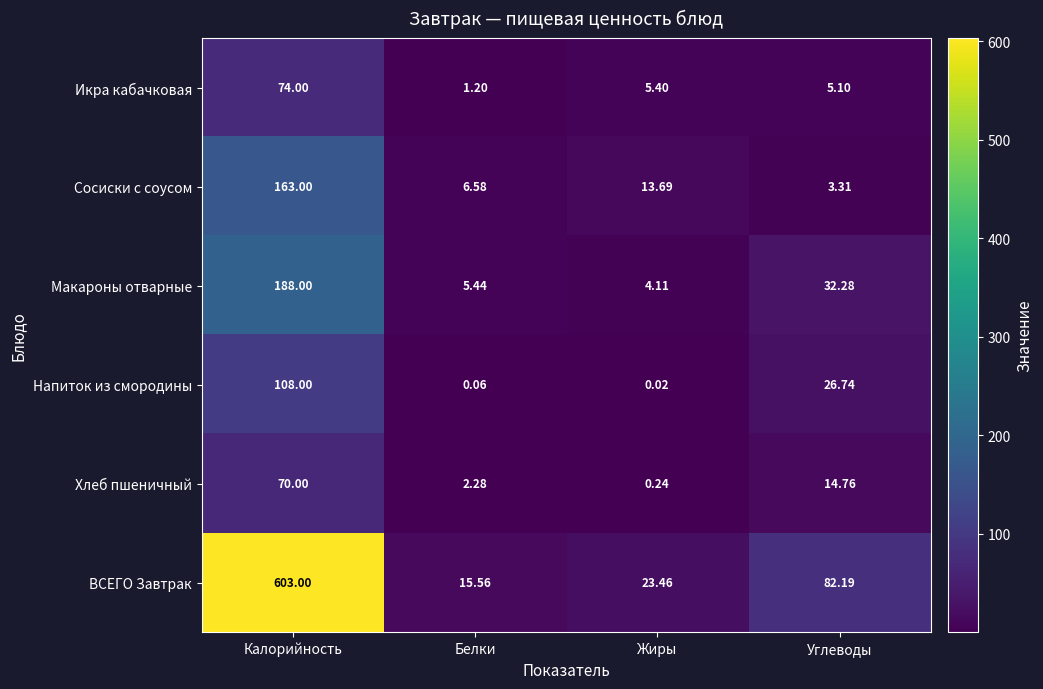

At which label does Икра кабачковая first exceed 5?

Калорийность